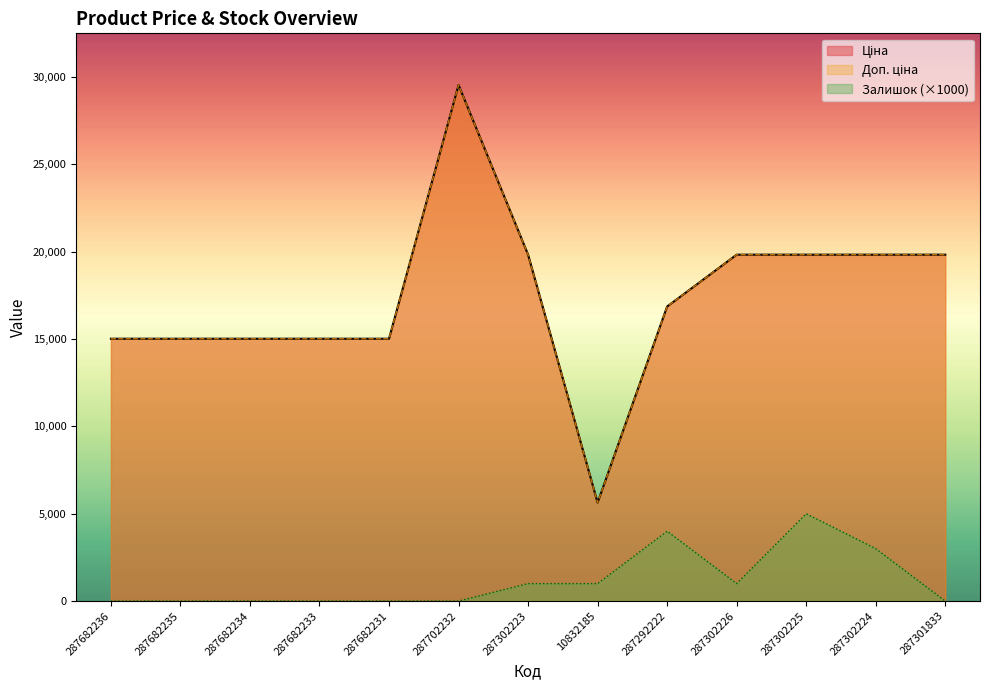

True or false: Ціна and Доп. ціна cross at least once.

False